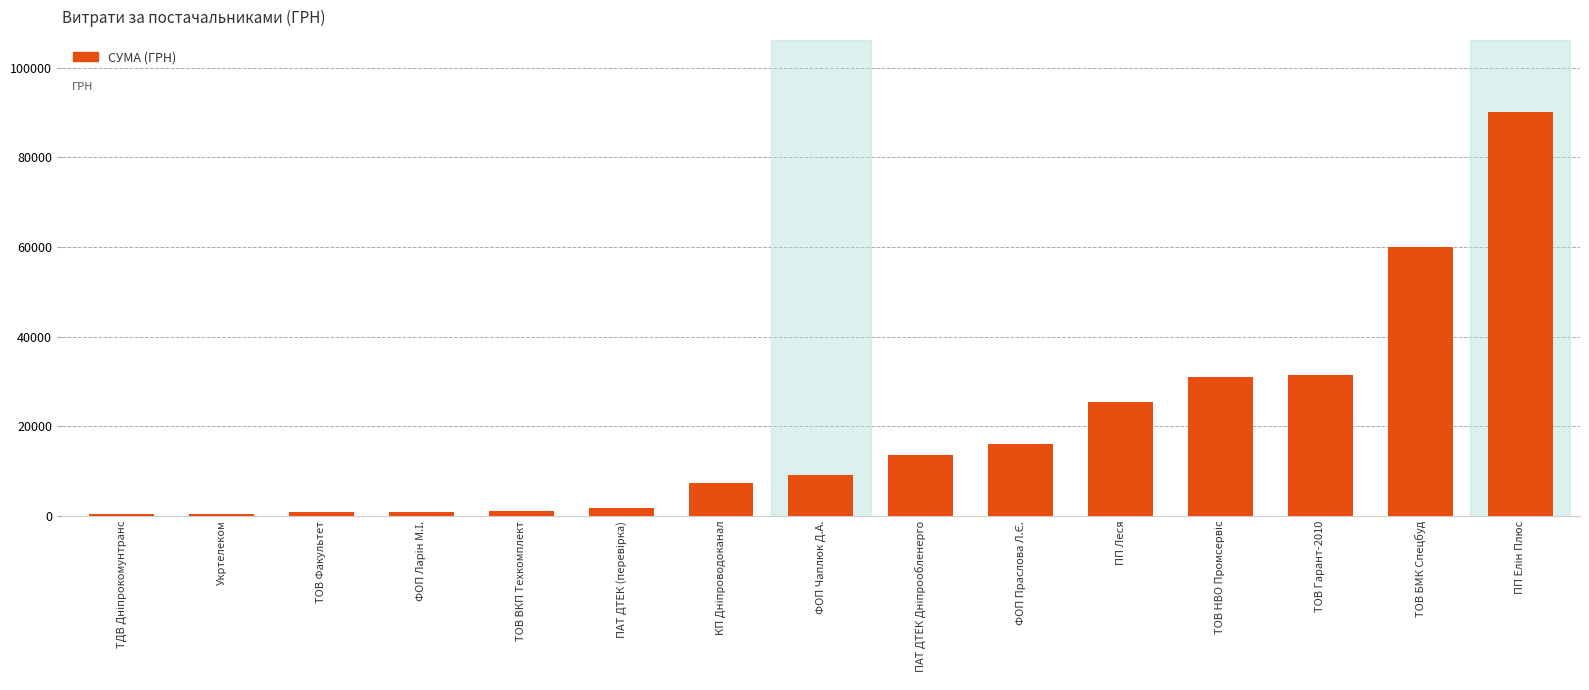

True or false: the data shows 3766.6 at ФОП Чаплюк Д.А..

False